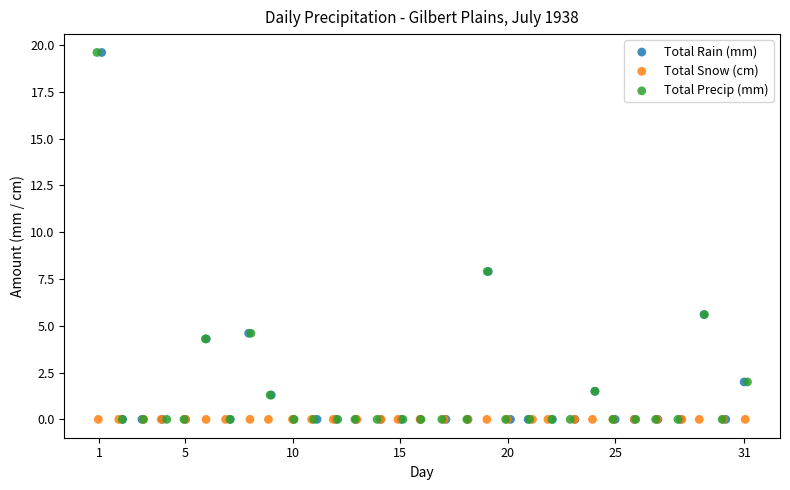

What are all the series names shown in the legend?

Total Rain (mm), Total Snow (cm), Total Precip (mm)